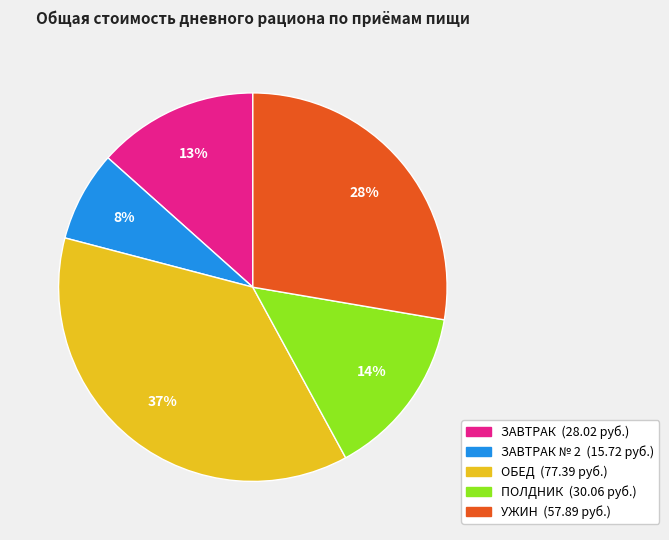

How many segments does this pie chart have?

5